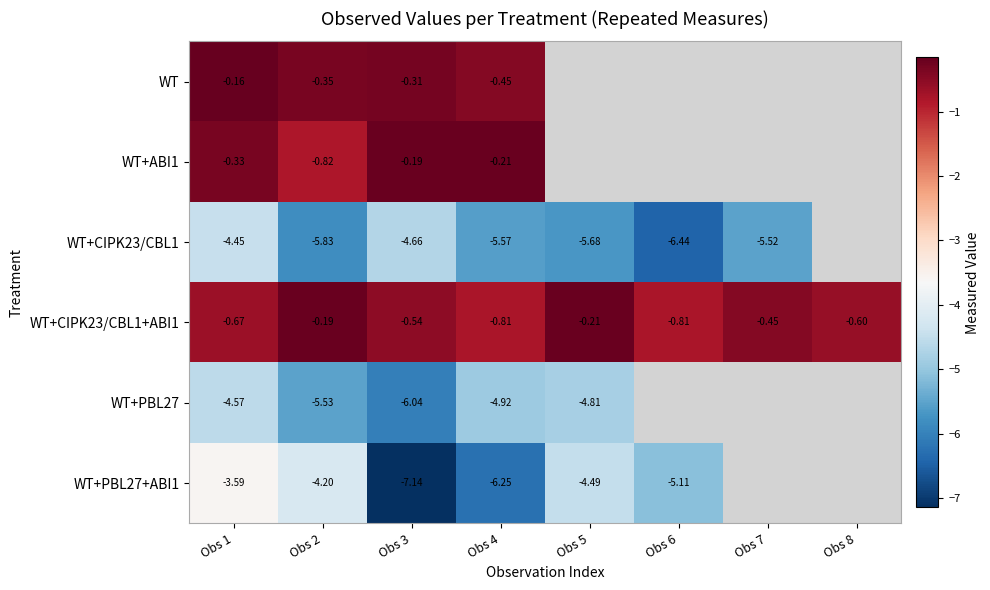

Rank the categories by WT+CIPK23/CBL1+ABI1 value from lowest to highest.

Obs 4, Obs 6, Obs 1, Obs 8, Obs 3, Obs 7, Obs 5, Obs 2